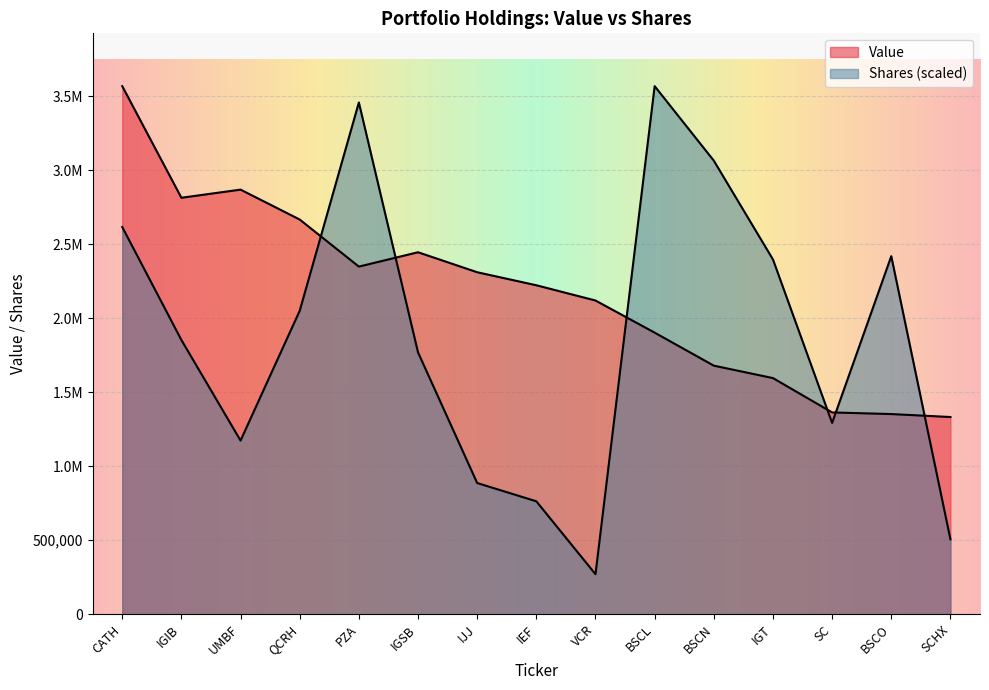

True or false: Shares has more than 0 interior local peaks.

True